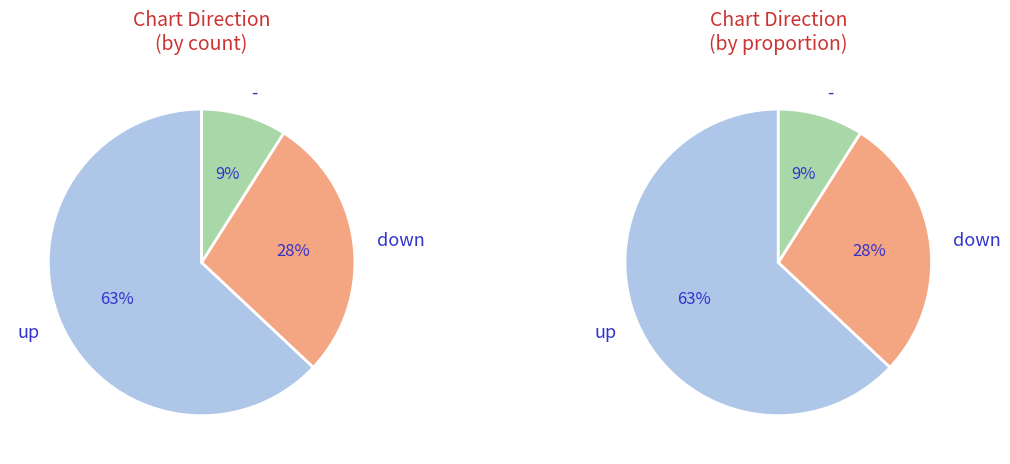

Does down represent more than half of the total?

No